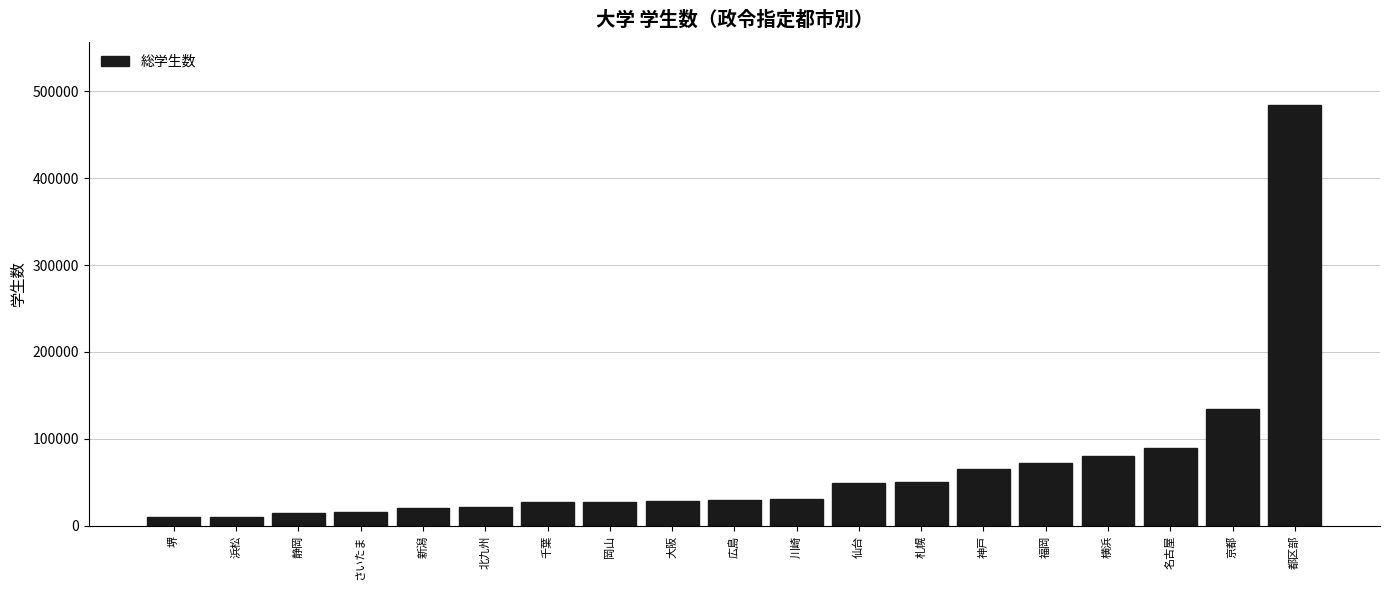

What is the ratio of the value at 仙台 to the value at 岡山?

1.8